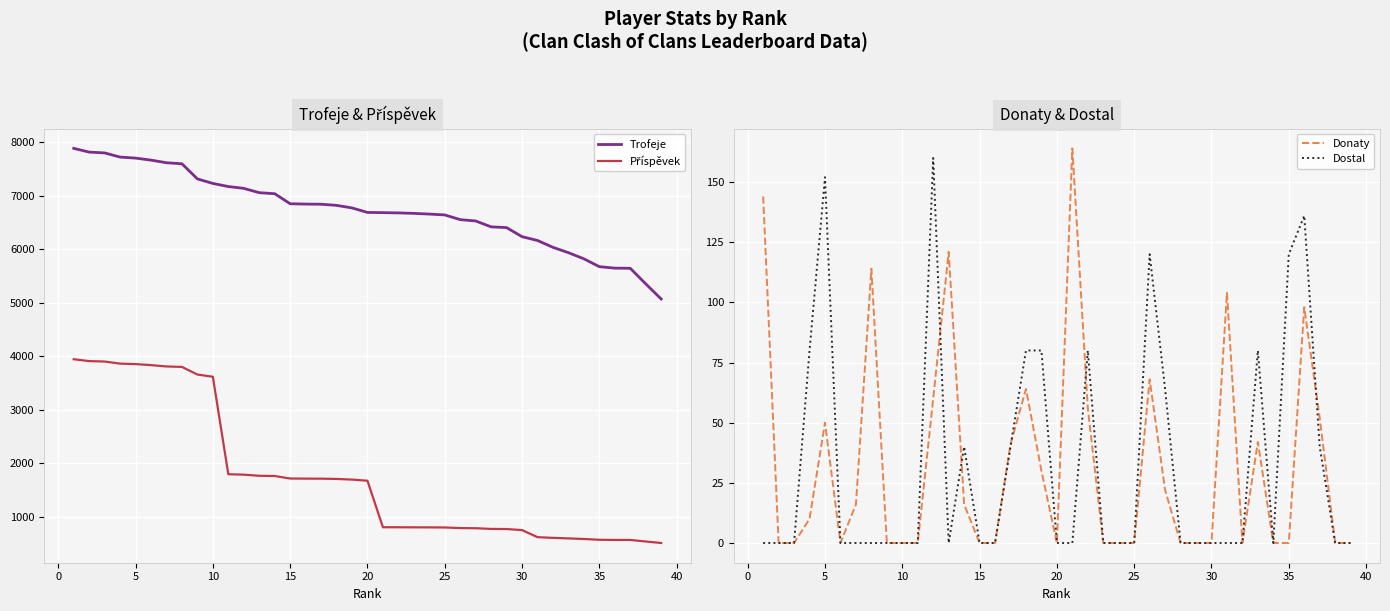

What is the highest value of the Trofeje series?

7888